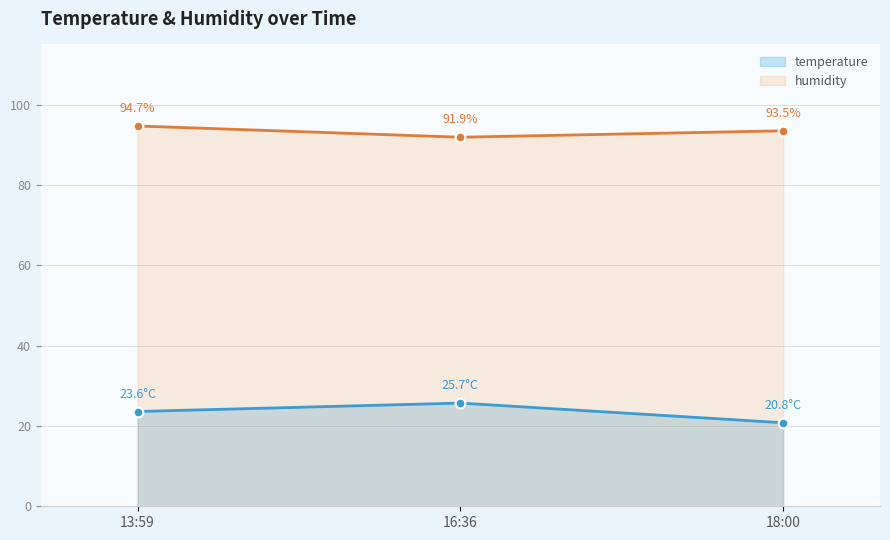

What is the value of the humidity point at the 3rd from the left?

93.5